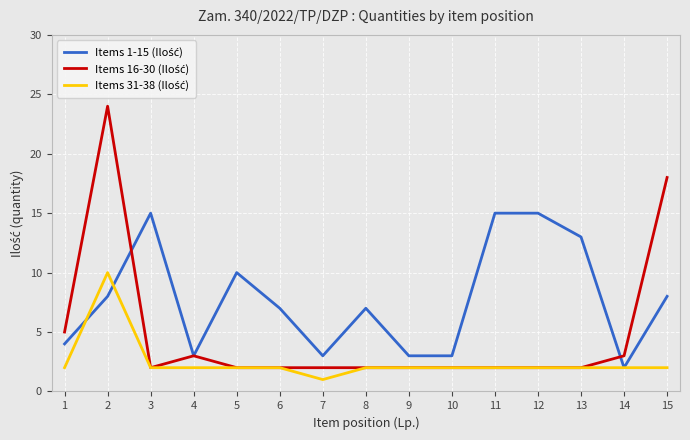

What is the greatest value displayed?

24